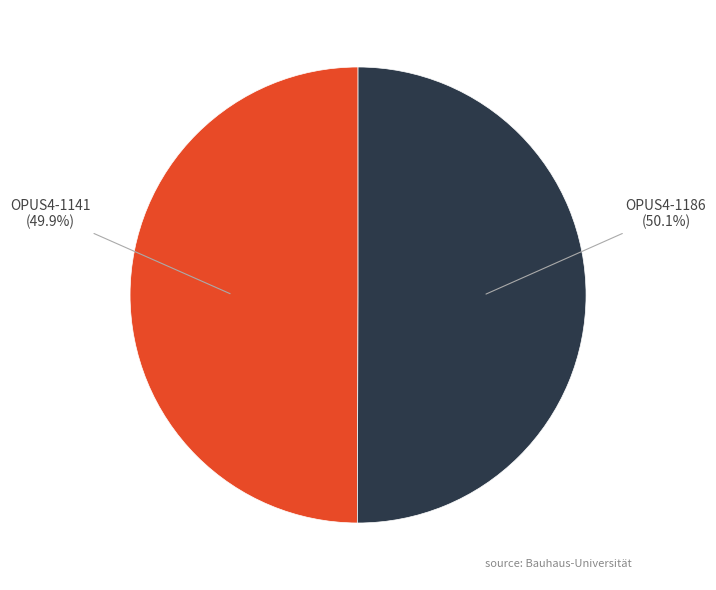

To the nearest percent, what portion does OPUS4-1141 represent?

50%